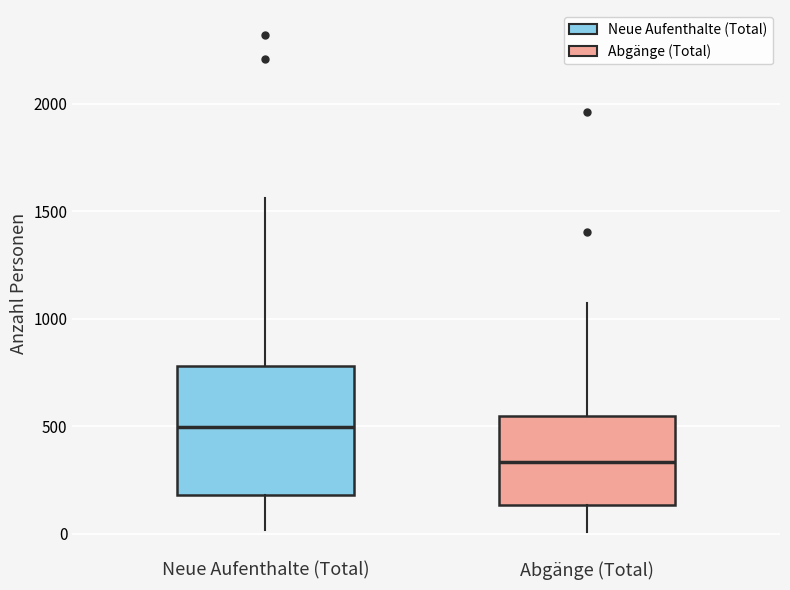

Which box's median line is the lowest?

Abgänge (Total)